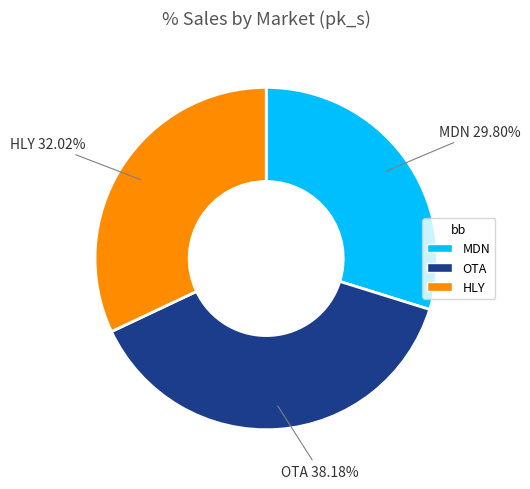

Count the number of slices in the pie.

3